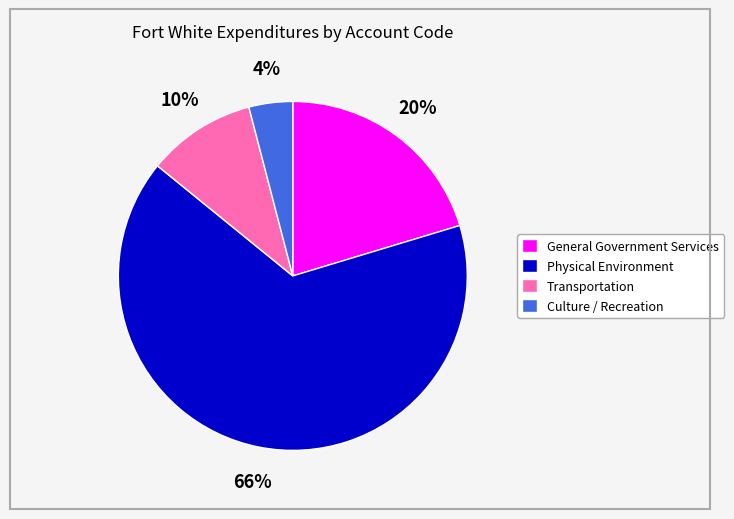

The General Government Services slice represents 20% of the pie. True or false?

True